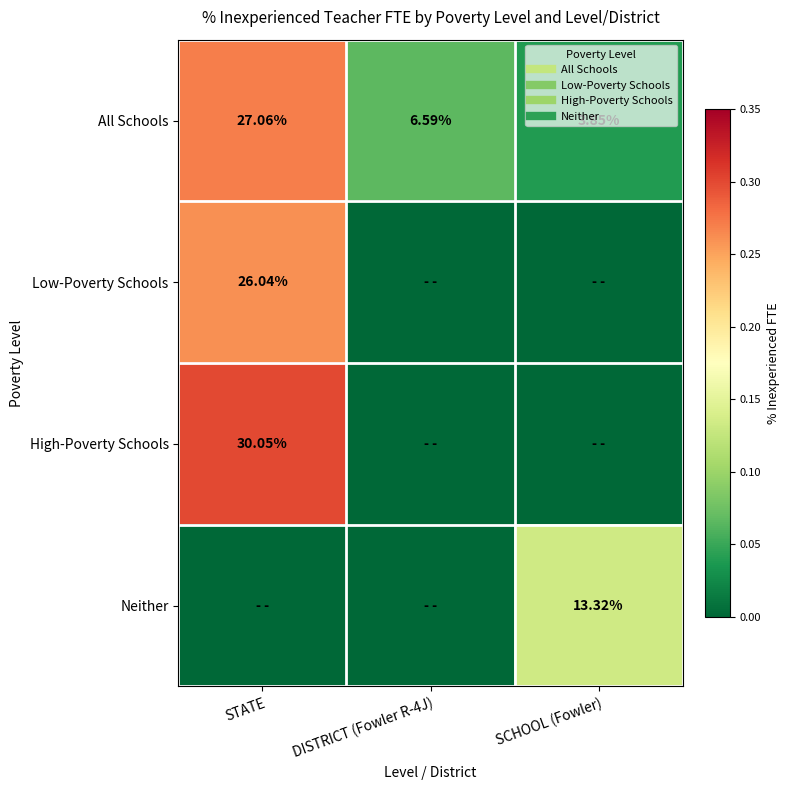

At STATE, list the series in order from largest to smallest.

High-Poverty Schools, All Schools, Low-Poverty Schools, Neither